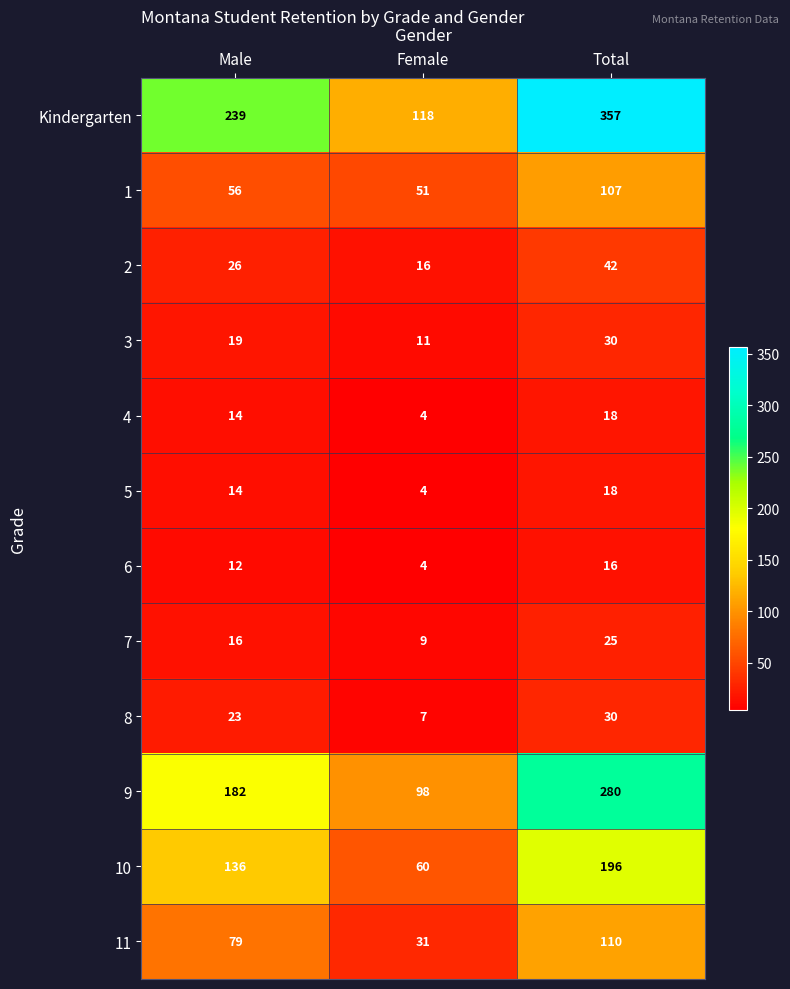

What is the difference between the maximum and minimum values in the 9 series?

182